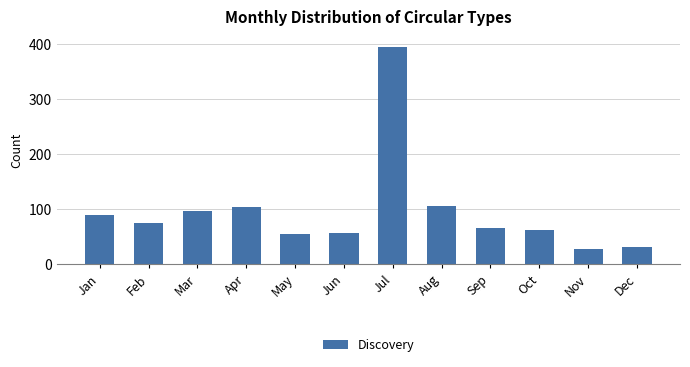

What is the greatest value displayed?

395